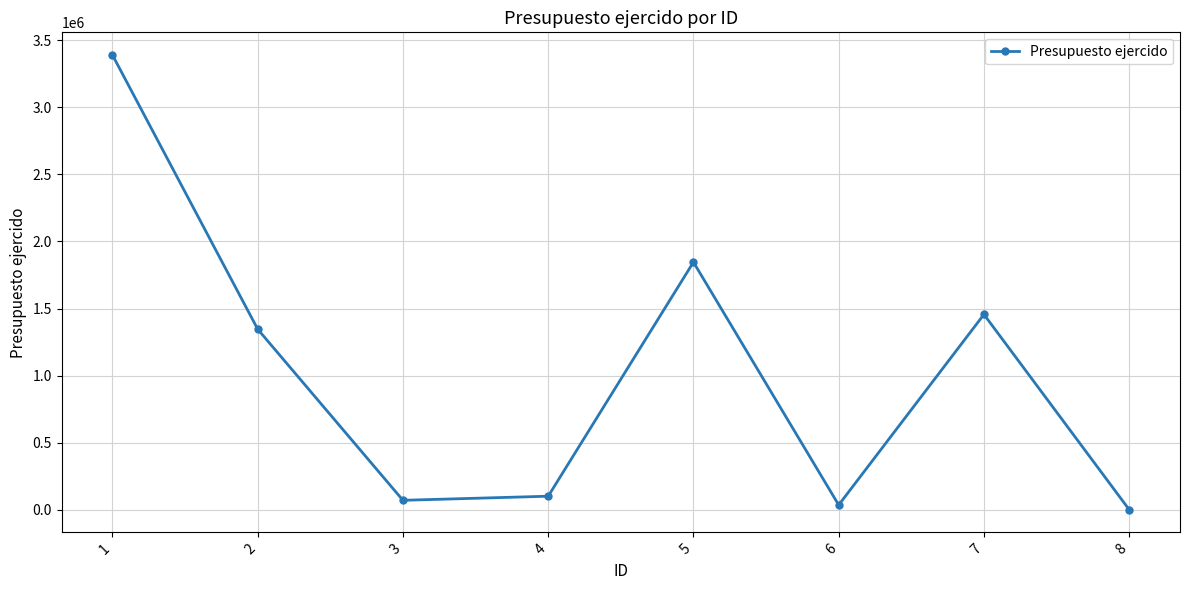

Is it true that the value at 2 is 1345584.2?

True